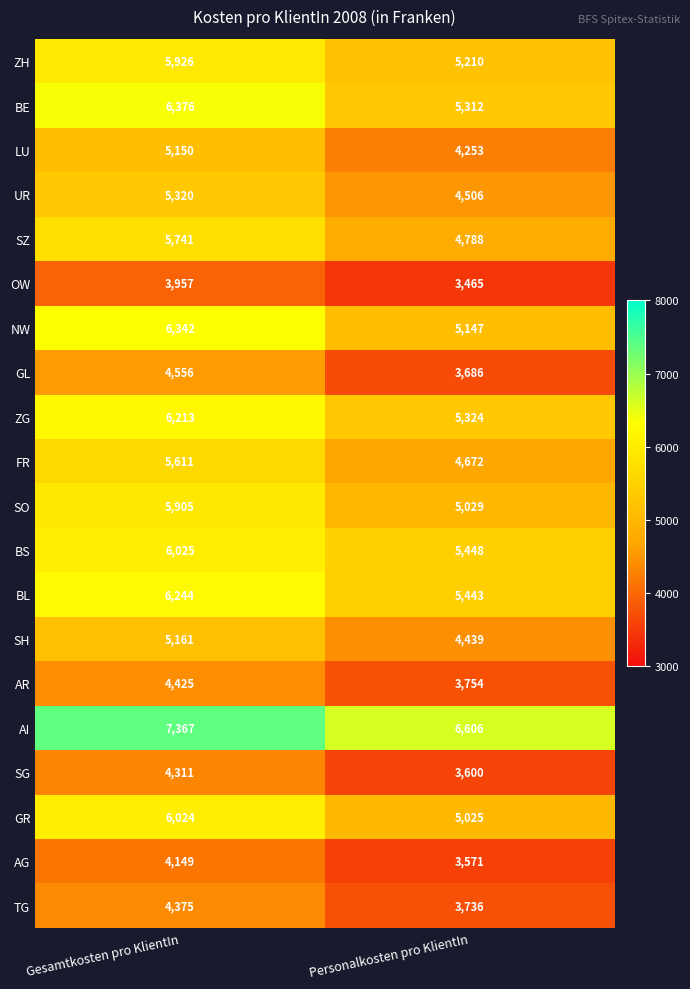

The value of SH at Personalkosten pro KlientIn is 1894. True or false?

False